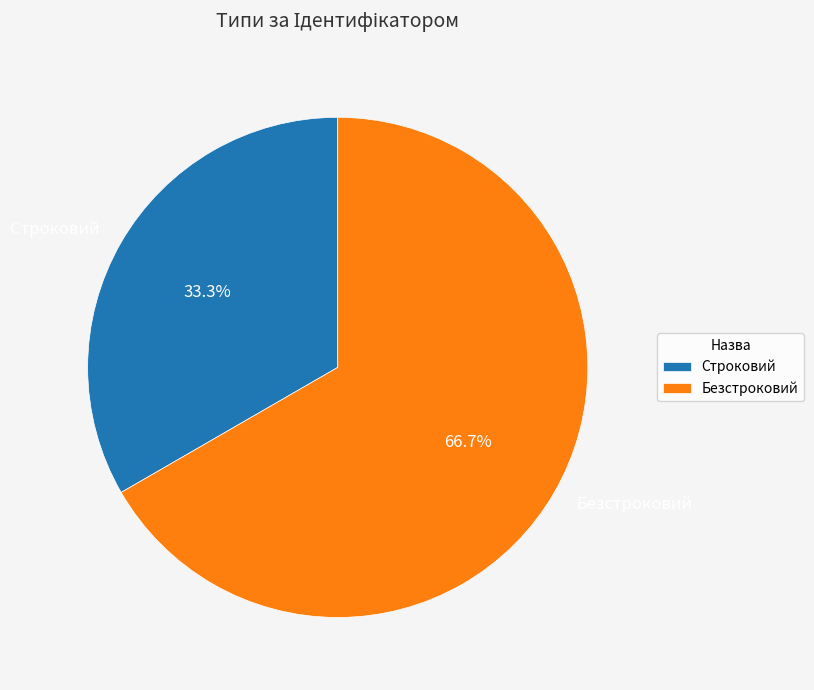

To the nearest percent, what is the difference between the largest and smallest slice percentages?

33%